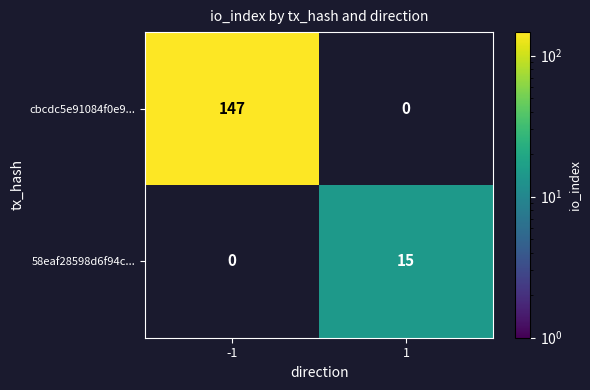

At which category is the sum across all series the highest?

-1